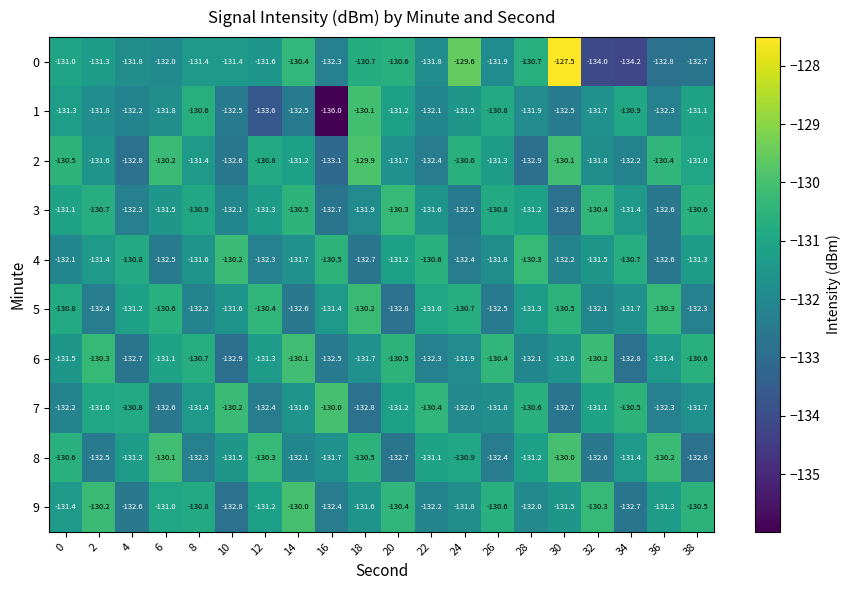

Which category has the highest value in the 3 series?

20